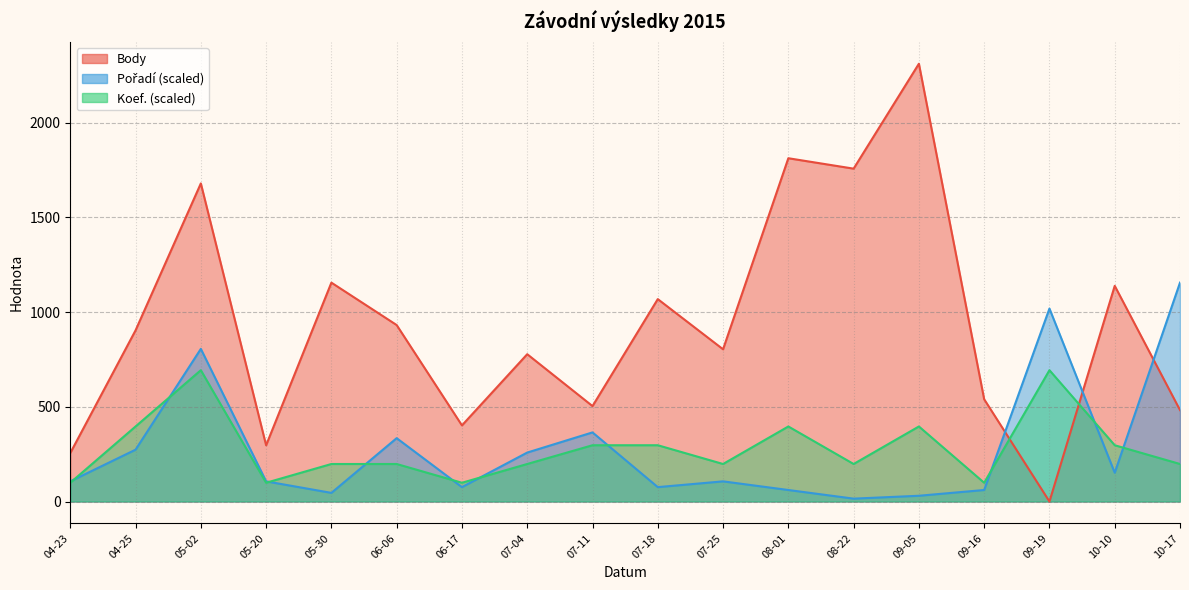

Which series has the largest range (max minus min)?

Body